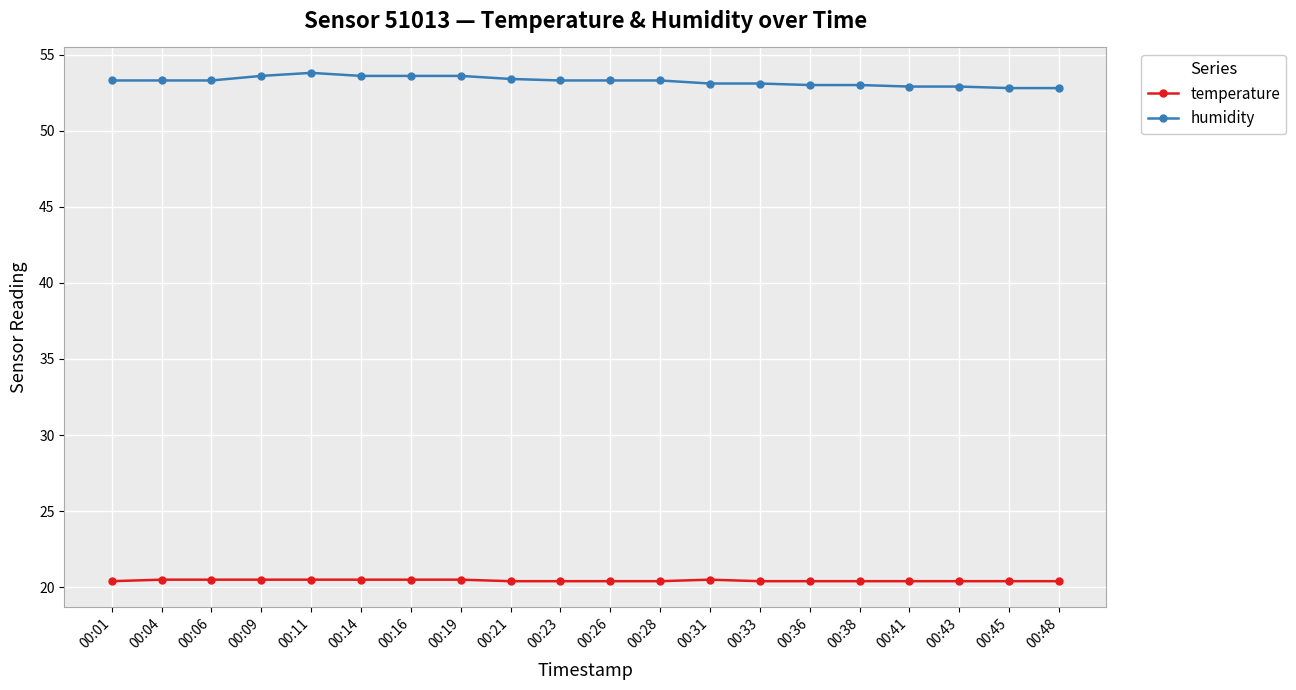

Does the chart have visible grid lines?

Yes